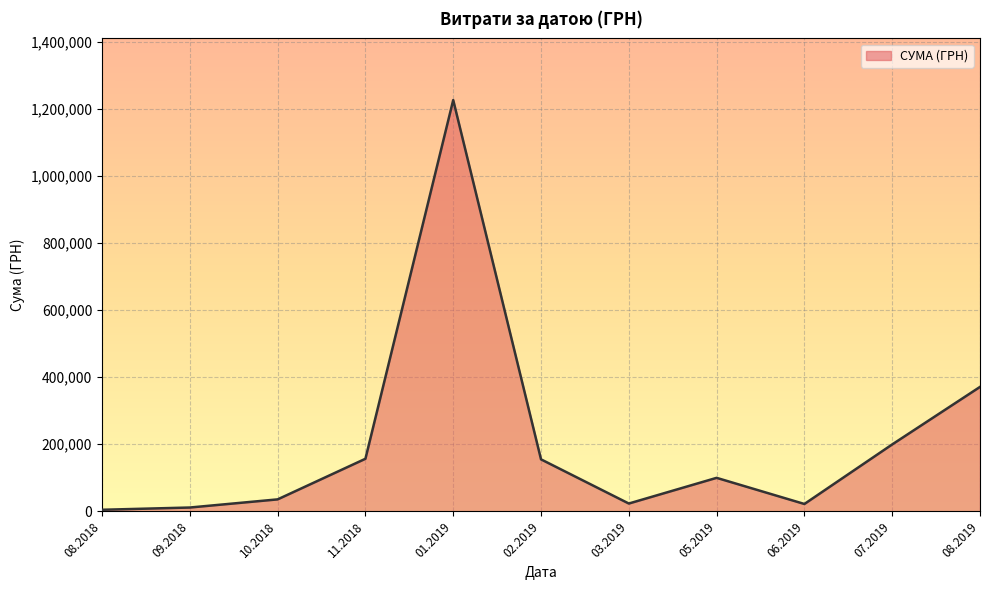

The value at 02.2019 is 40141.8. True or false?

False